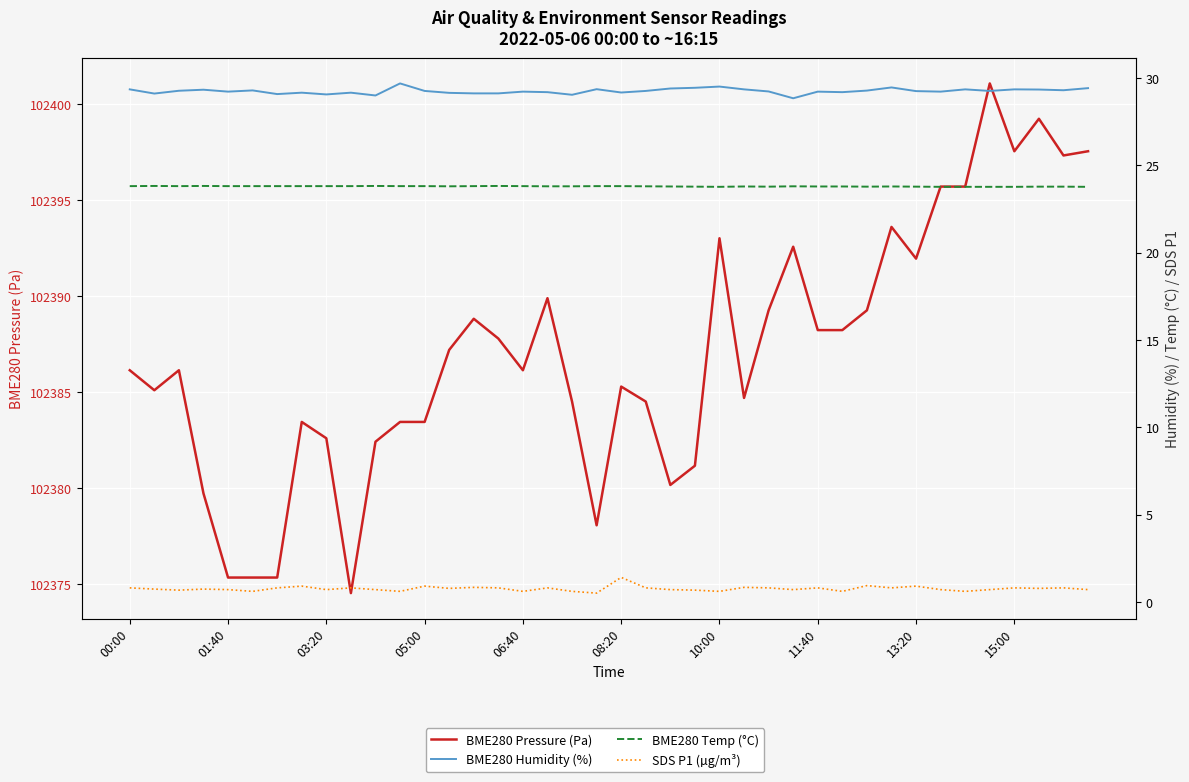

Which has a higher value, 36 or 01:40?

36